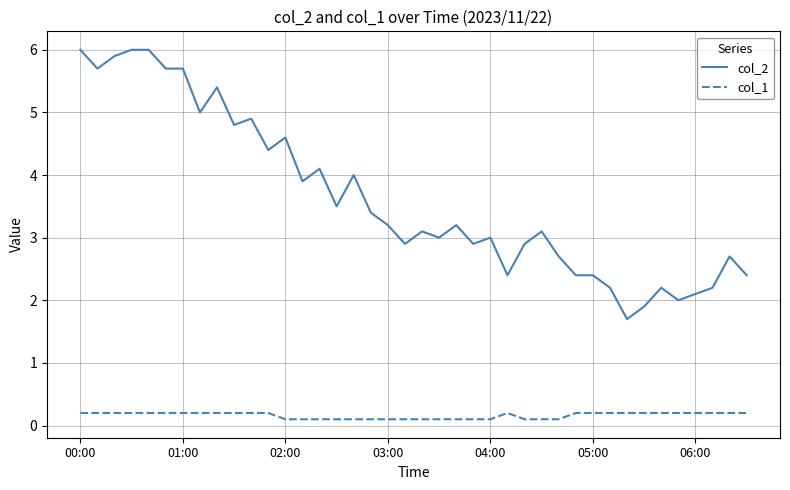

True or false: col_2 and col_1 intersect in this chart.

False